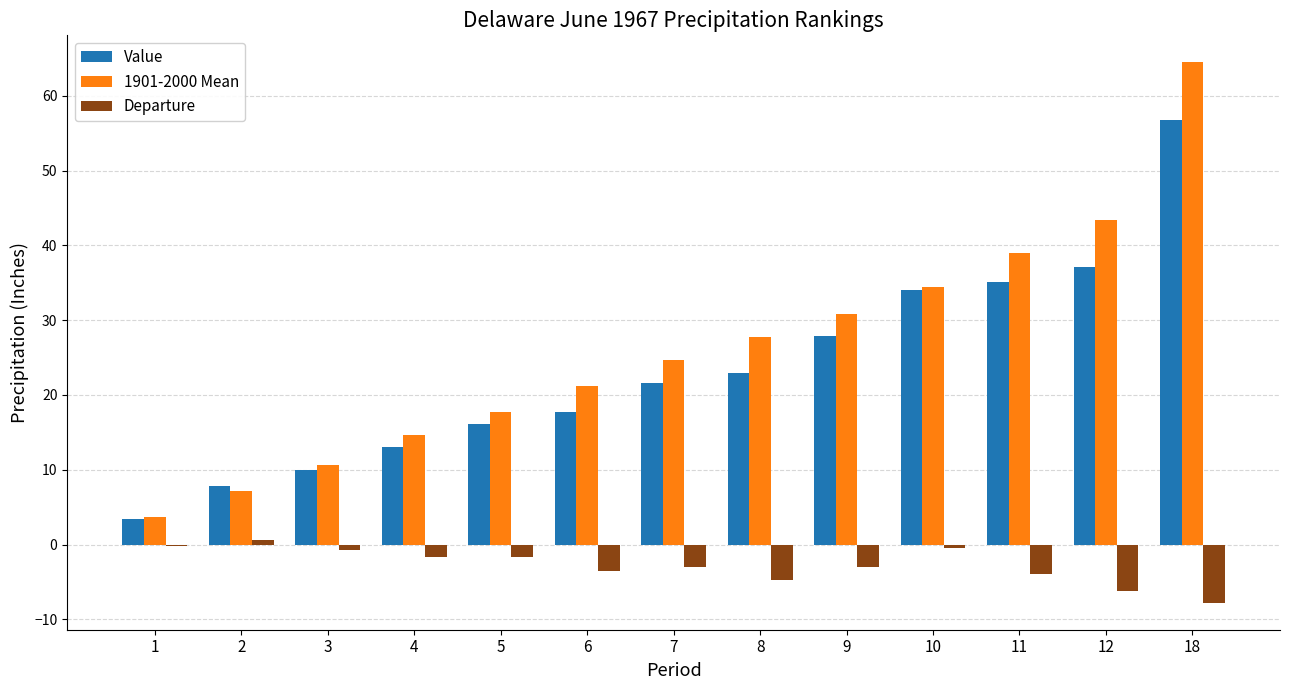

What are all the series names shown in the legend?

Value, 1901-2000 Mean, Departure